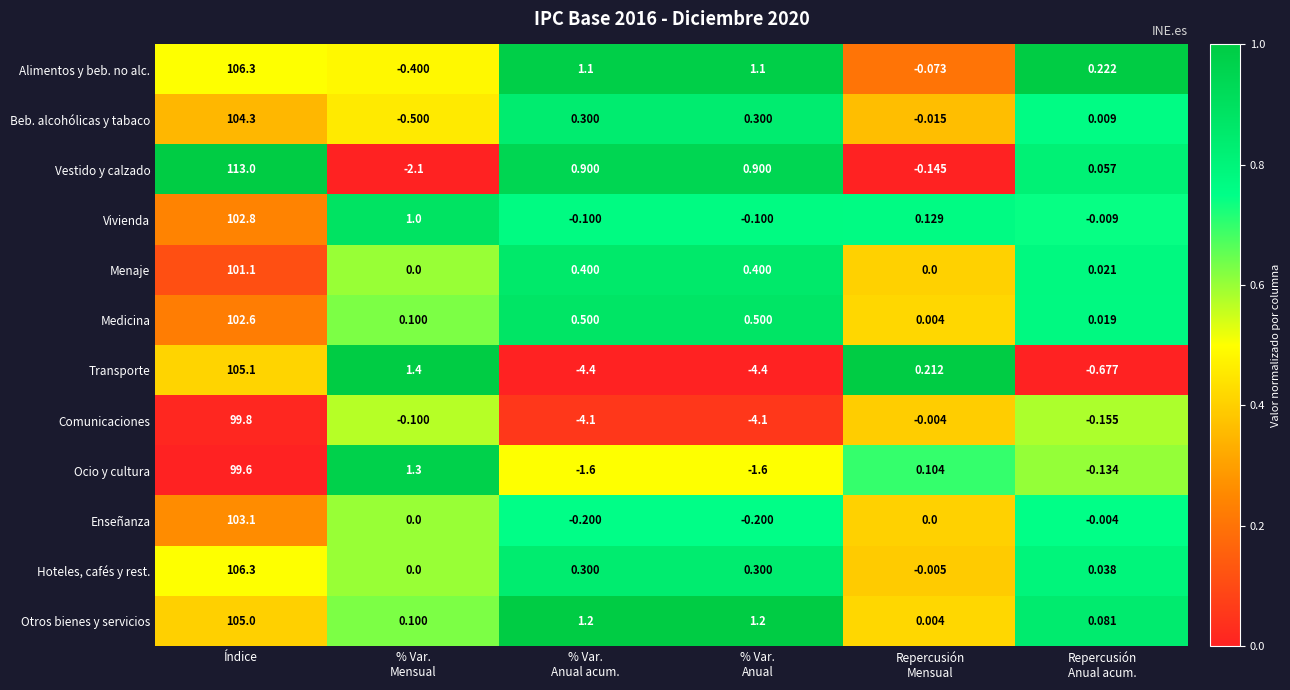

Which series has the largest range (max minus min)?

Vestido y calzado